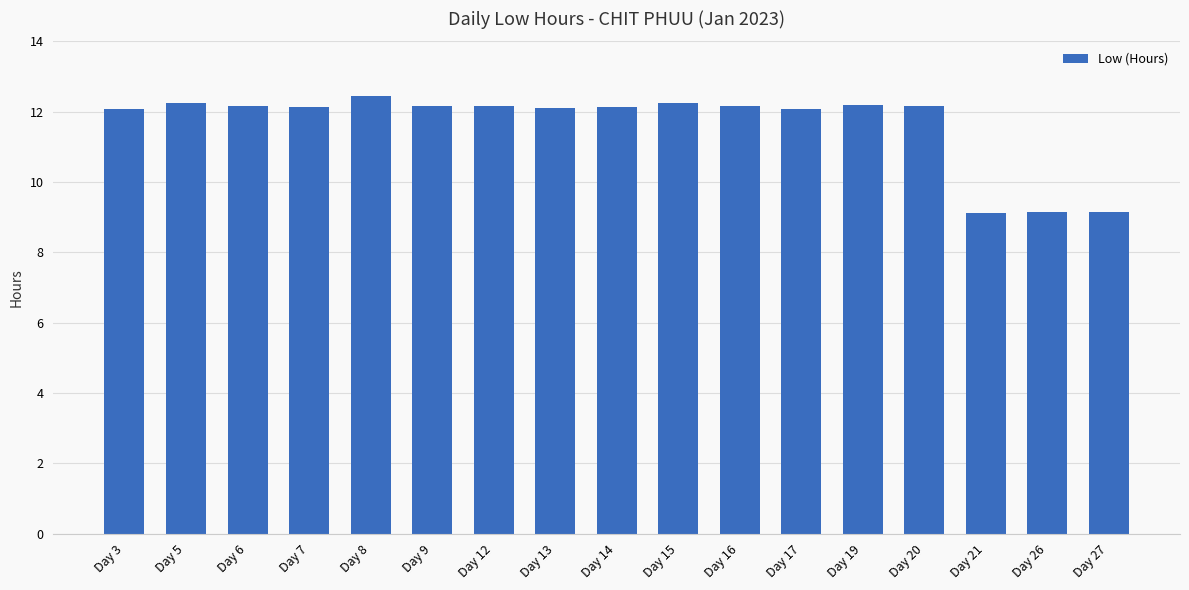

What is the average value?

11.6